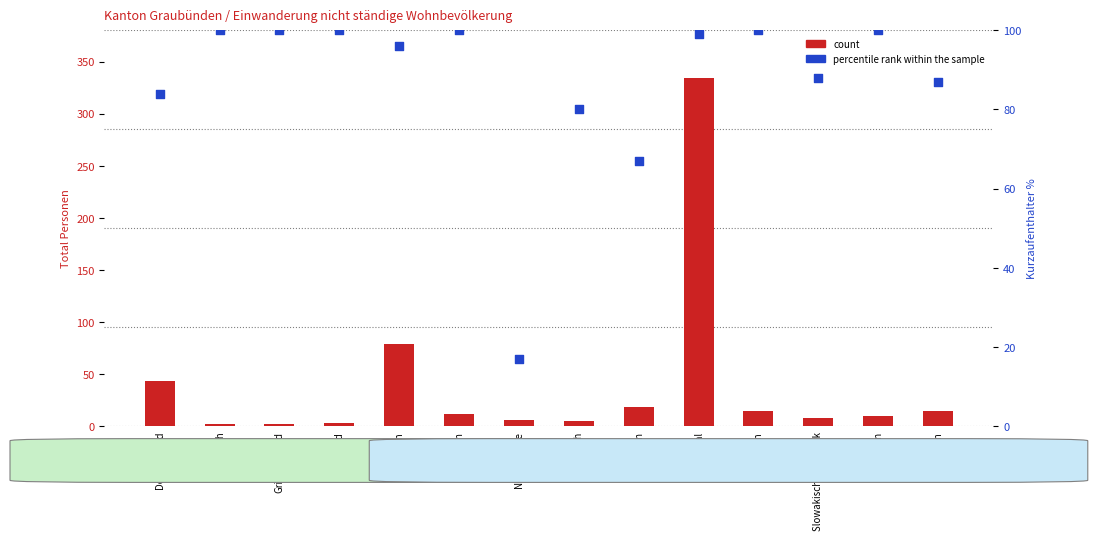

Which series reaches the maximum Y coordinate?

count